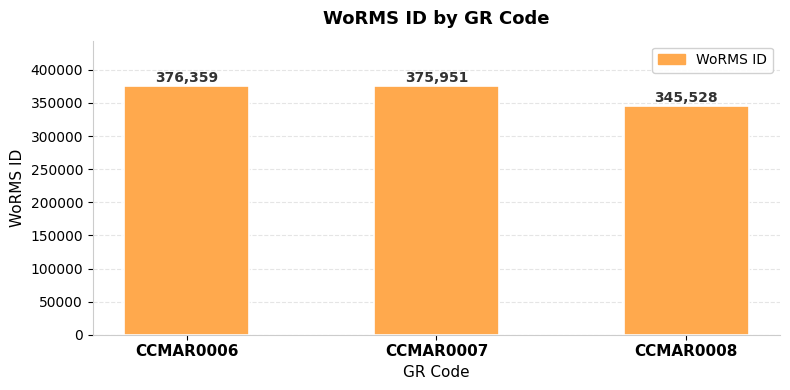

What is the change in value from CCMAR0006 to CCMAR0008?

-30831